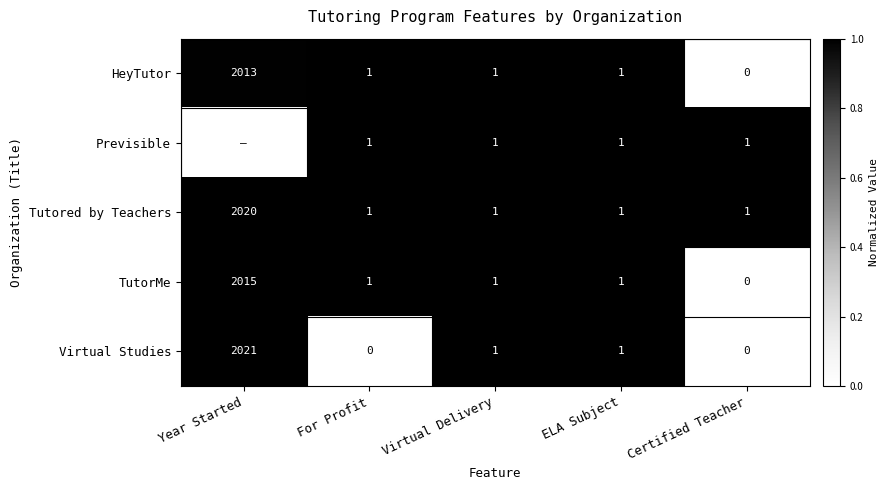

Is it true that Virtual Studies equals 0 at For Profit?

True